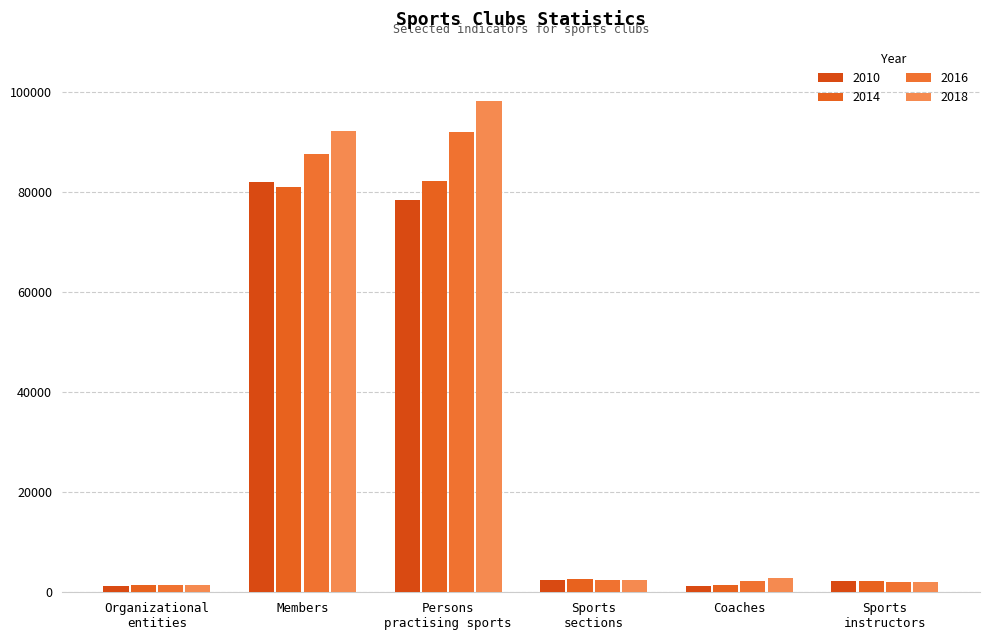

Reading left to right, extract all data points from this chart.

2010: 1323	81975	78386	2516	1247	2240
2014: 1368	81022	82219	2565	1476	2328
2016: 1424	87484	91934	2511	2248	2060
2018: 1452	92122	98206	2433	2795	1968